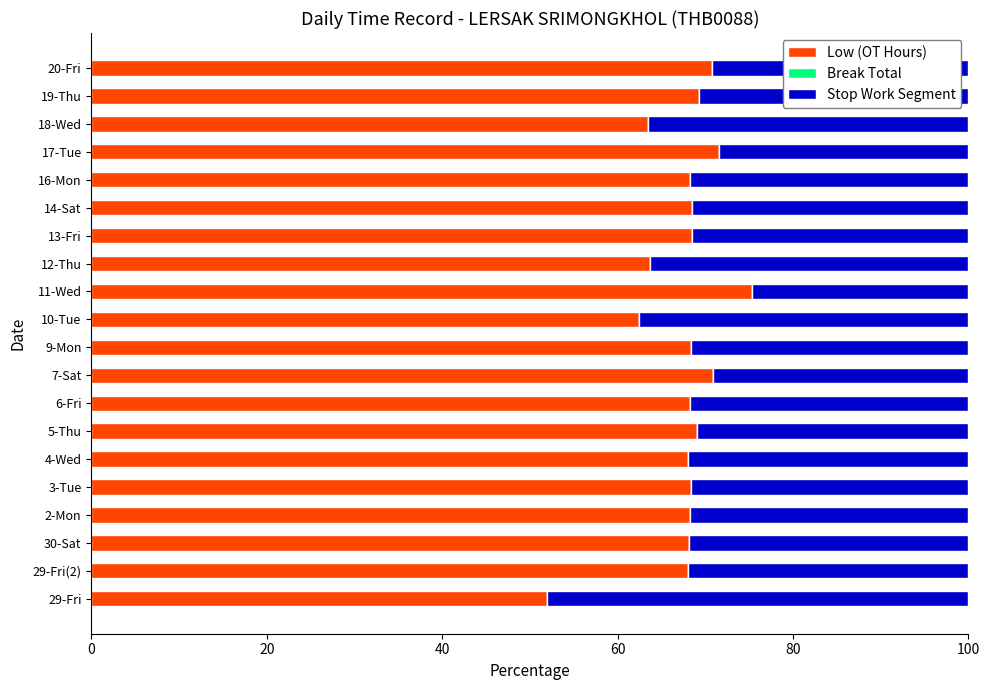

What is the total value across all series at 3-Tue?

100.0